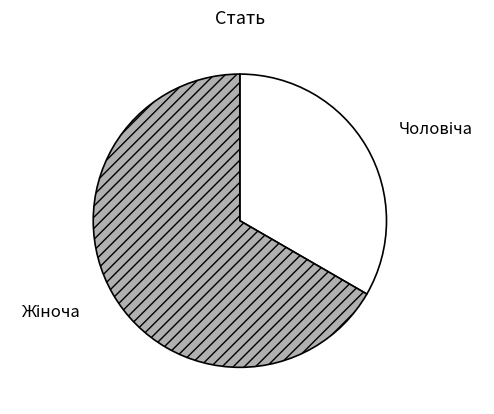

Count the number of slices in the pie.

2